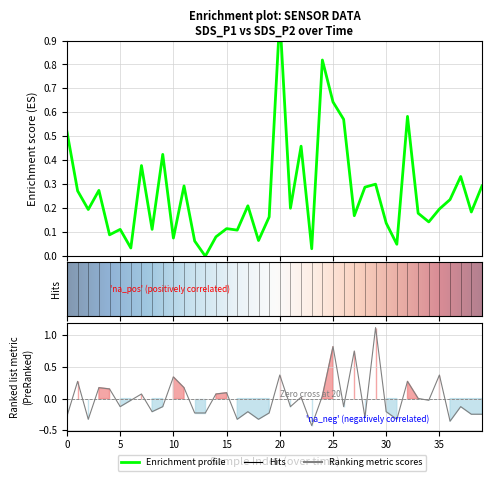

What is the smallest value displayed?

-0.4